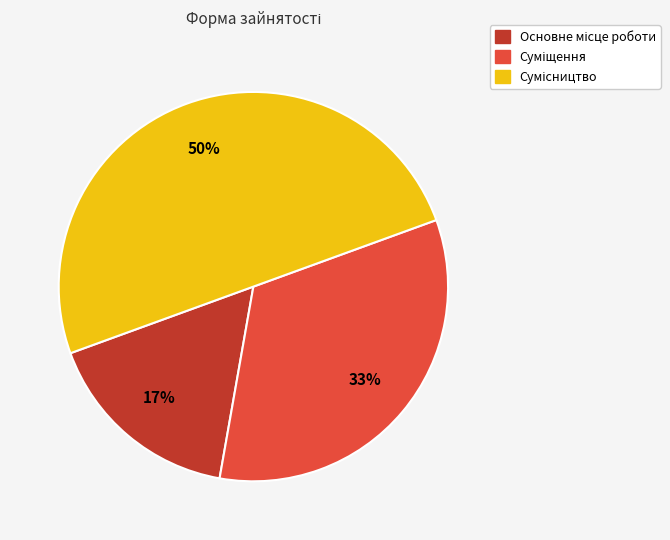

To the nearest percent, what is the average slice percentage?

33%